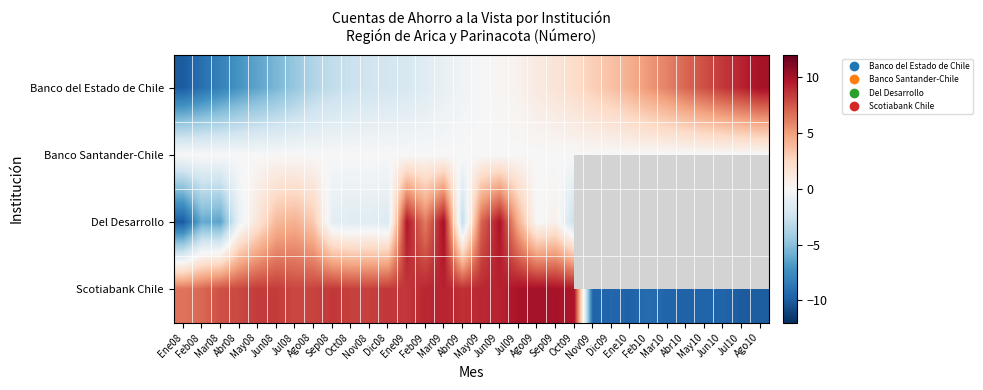

What is the difference between the Scotiabank Chile values at Jul10 and Sep09?

19.9